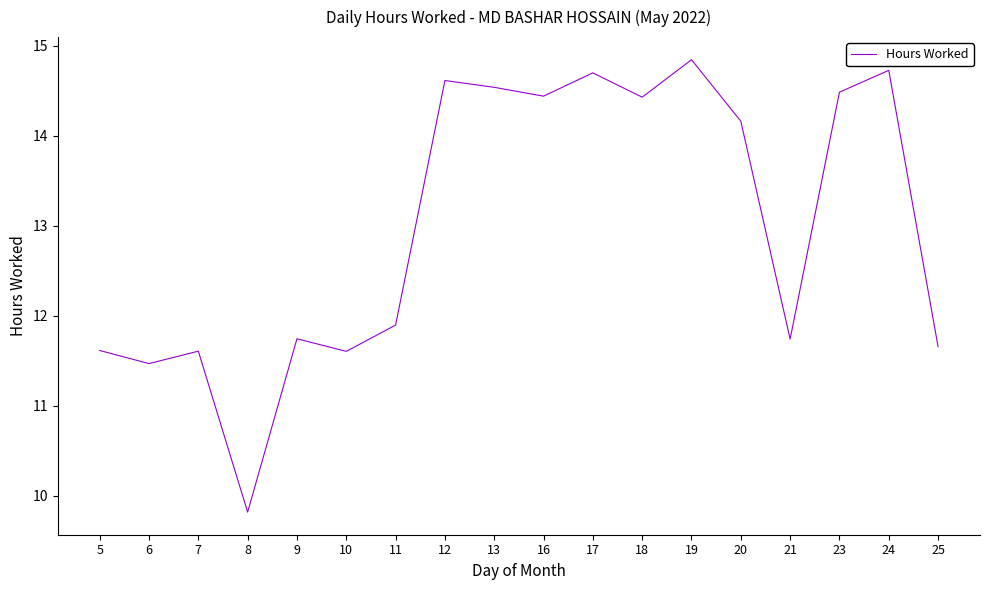

Which has a higher value, 7 or 12?

12